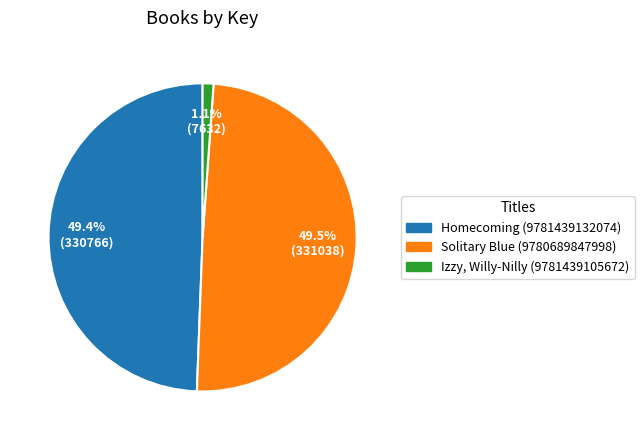

How many segments does this pie chart have?

3